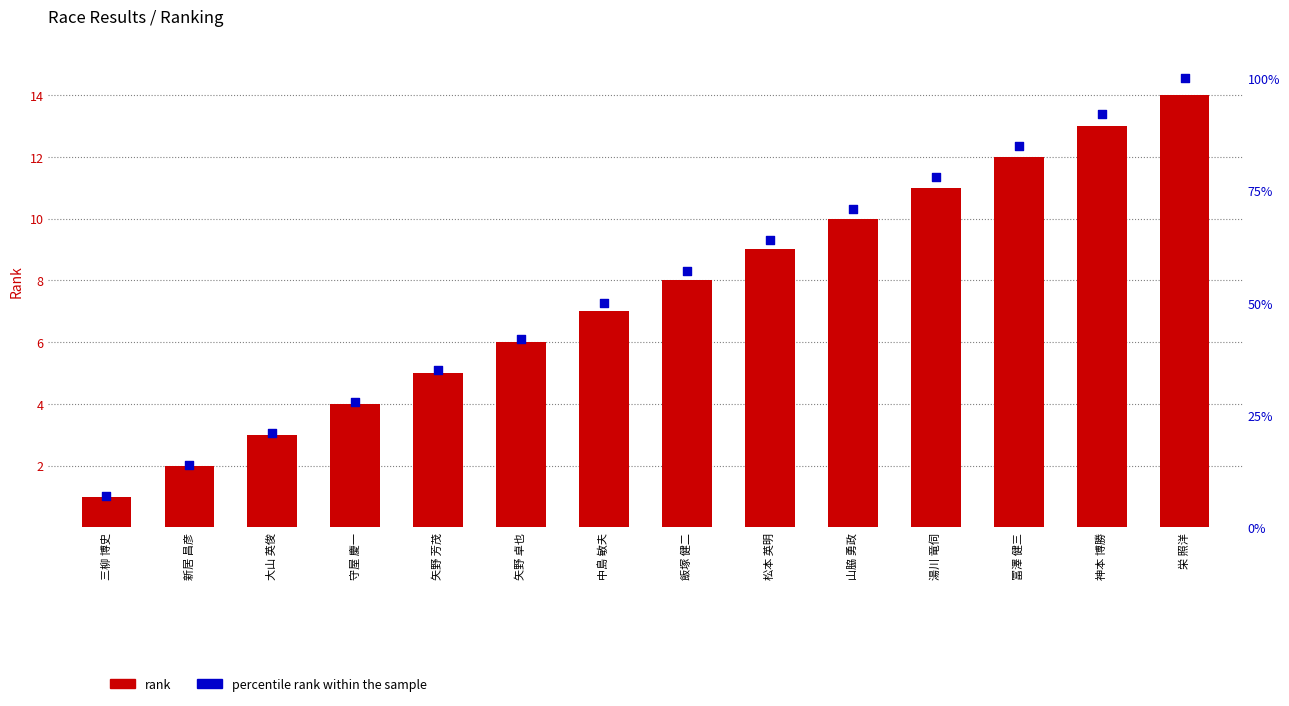

At which category is the sum across all series the highest?

栄 照洋